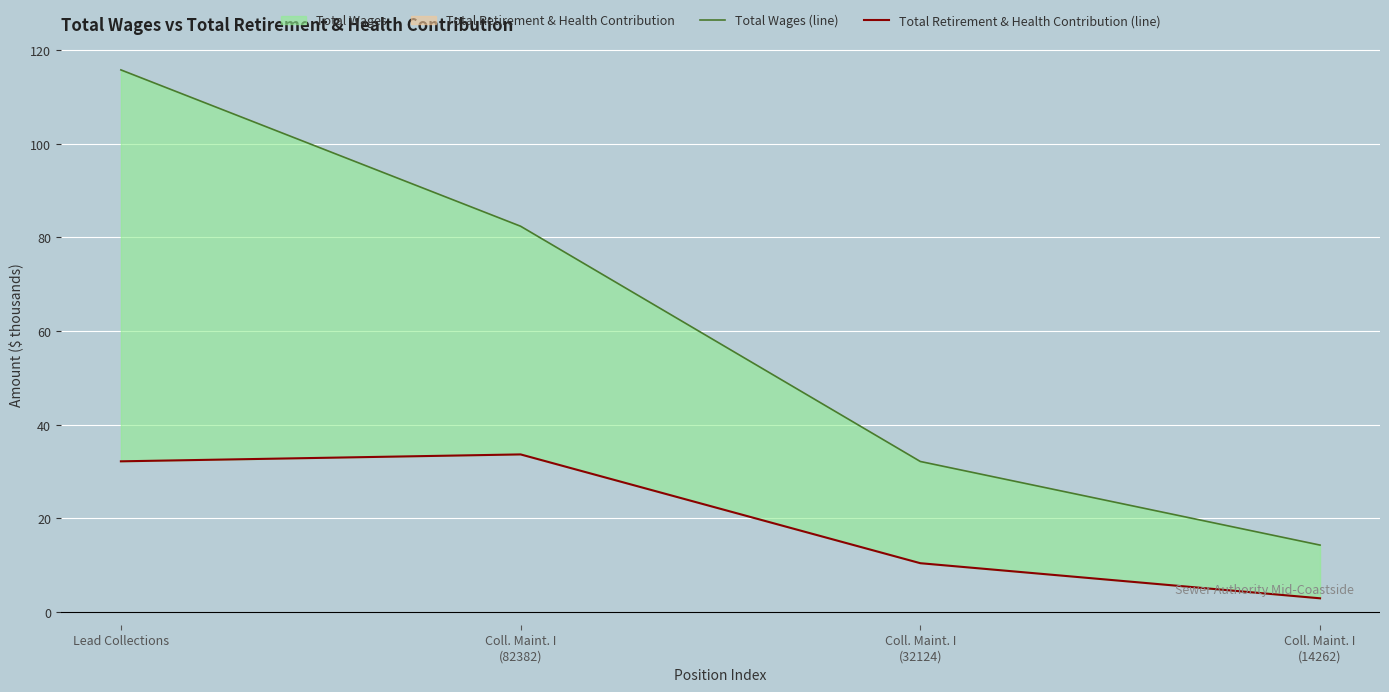

What is the difference between the Total Wages (line) values at Lead Collections and Coll. Maint. I
(32124)?

83.7